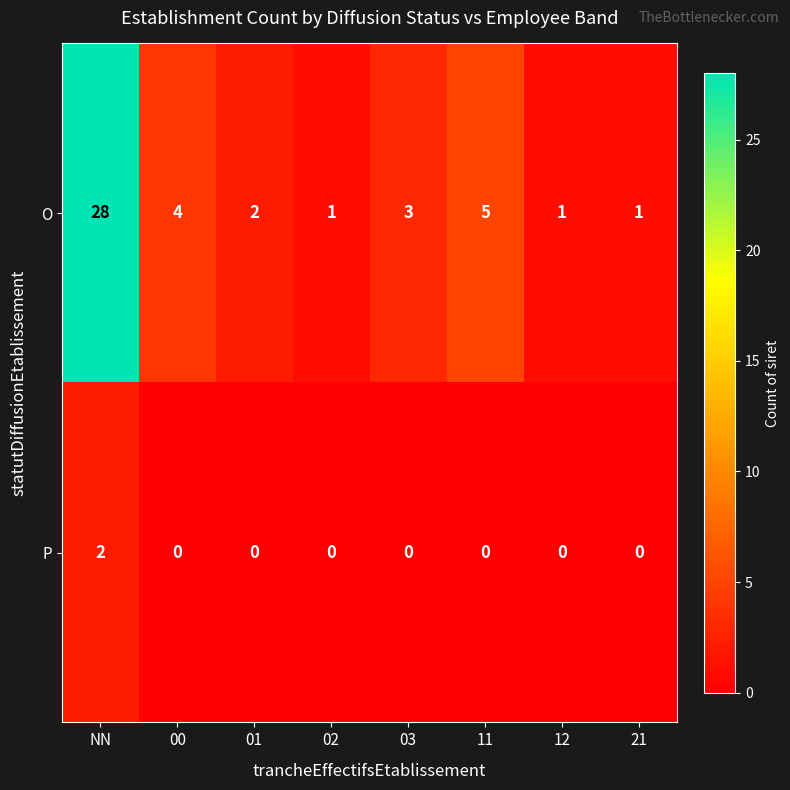

How many data points does each series have?

8